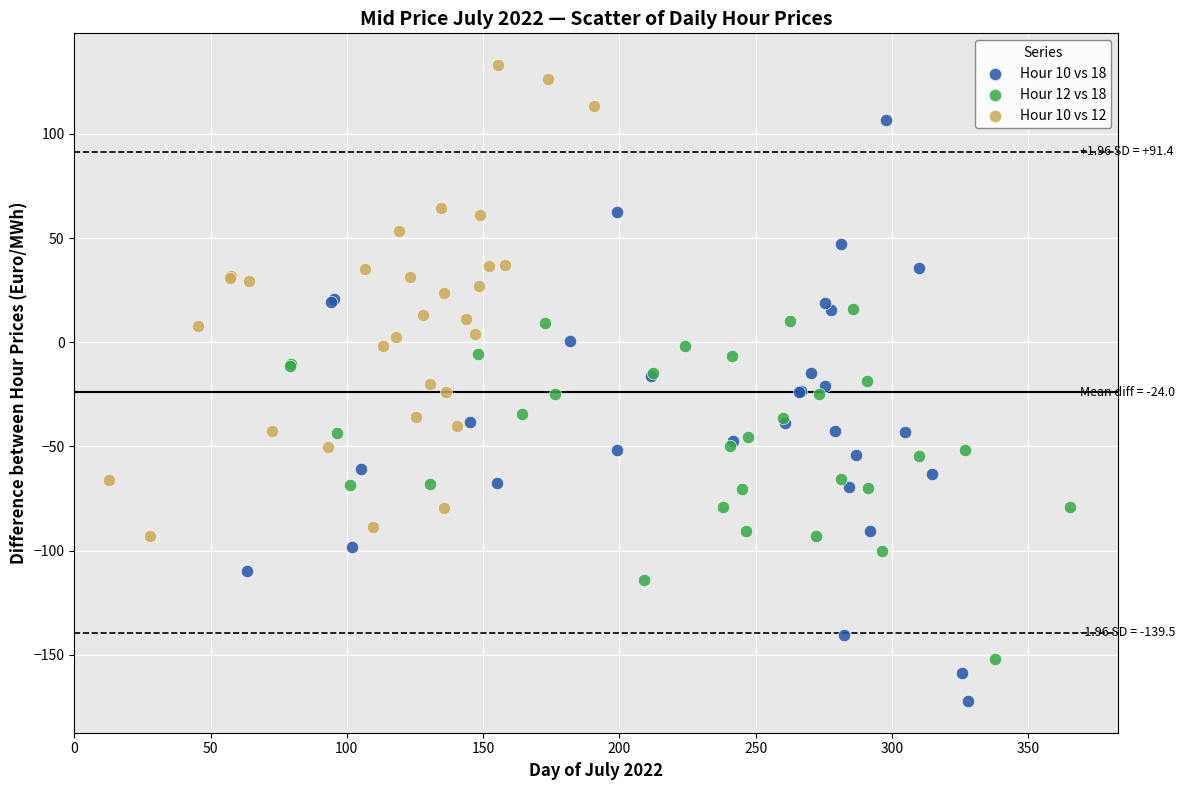

Which series reaches the minimum Y coordinate?

Hour 10 vs 18